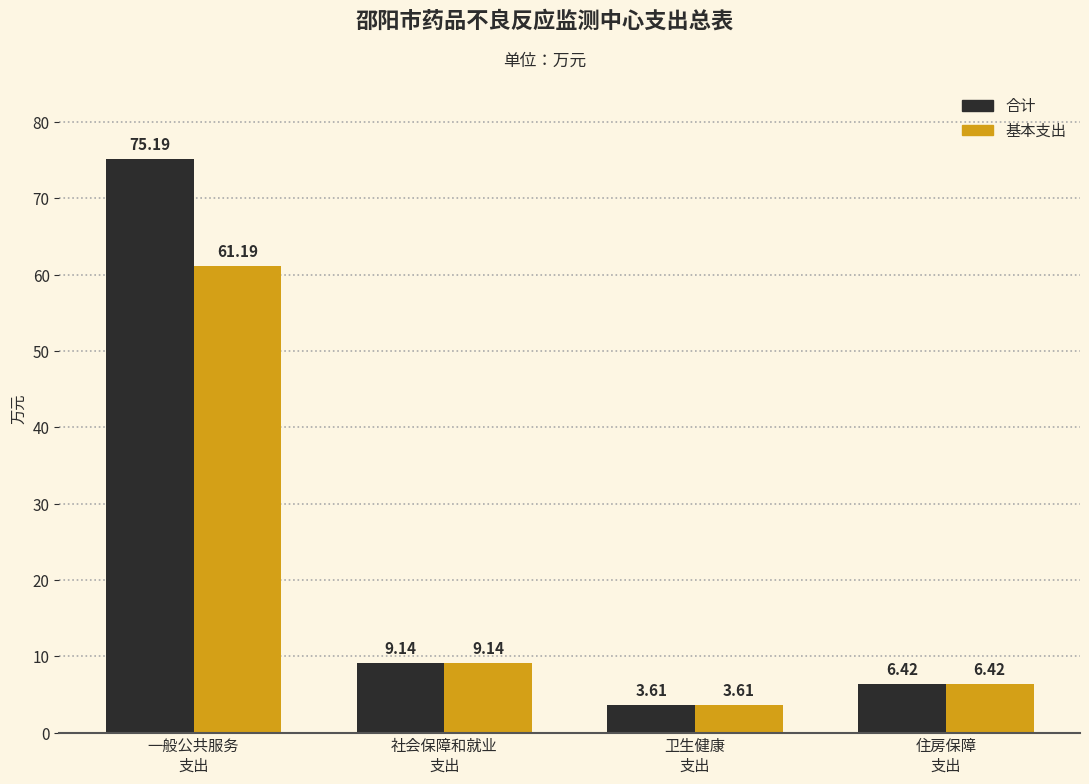

Reading right to left, list all the values displayed in this chart.

合计: 住房保障
支出=6.4	卫生健康
支出=3.6	社会保障和就业
支出=9.1	一般公共服务
支出=75.2
基本支出: 住房保障
支出=6.4	卫生健康
支出=3.6	社会保障和就业
支出=9.1	一般公共服务
支出=61.2